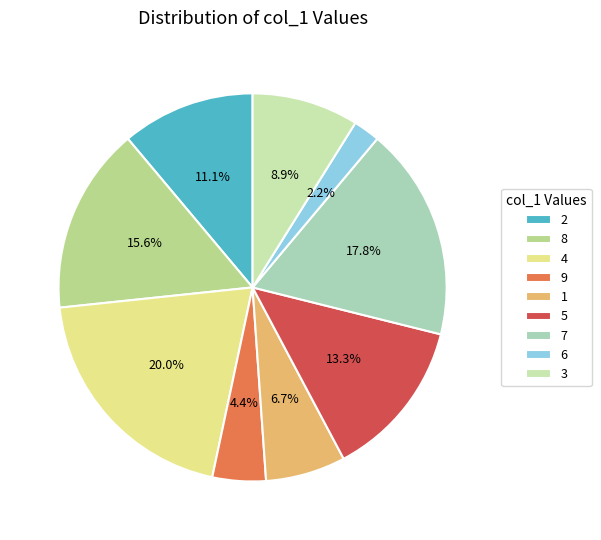

Which slice is the smallest?

6